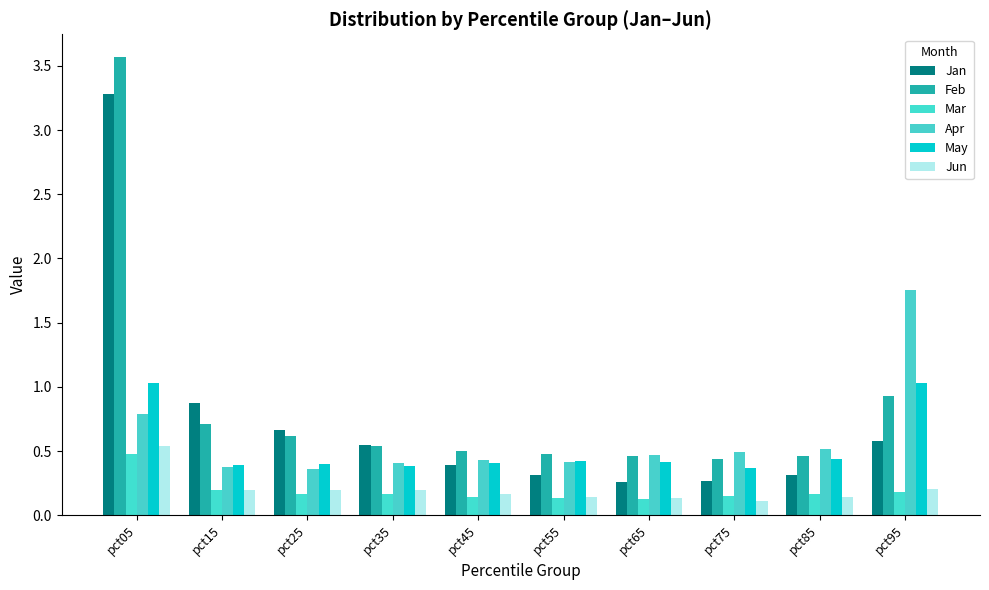

At which category is the sum across all series the highest?

pct05